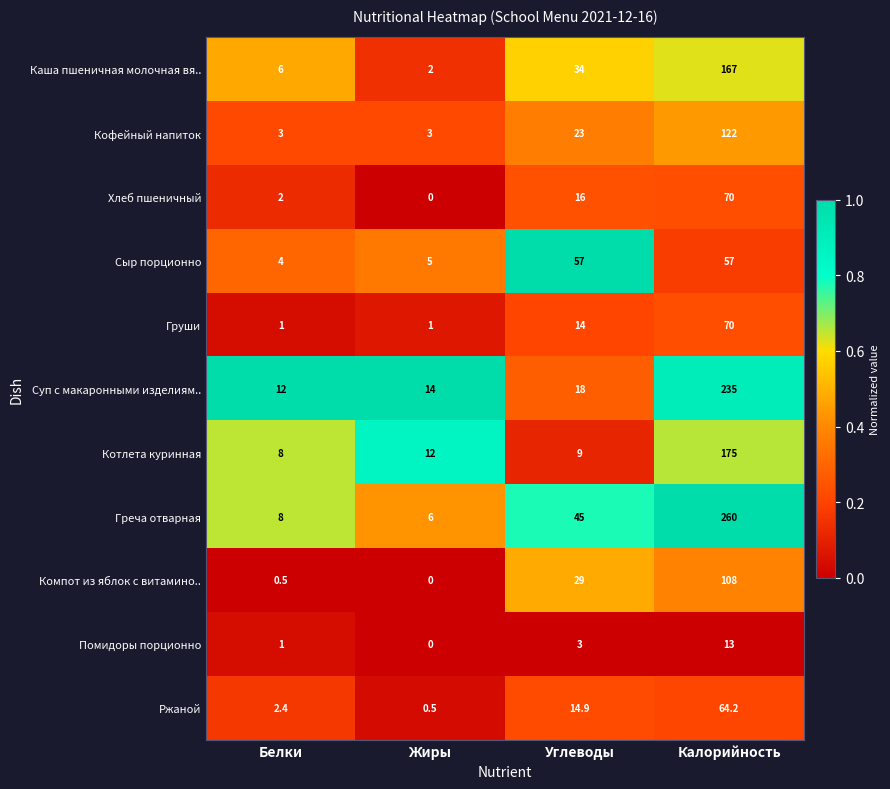

Is it true that Сыр порционно equals 2.4 at Белки?

False